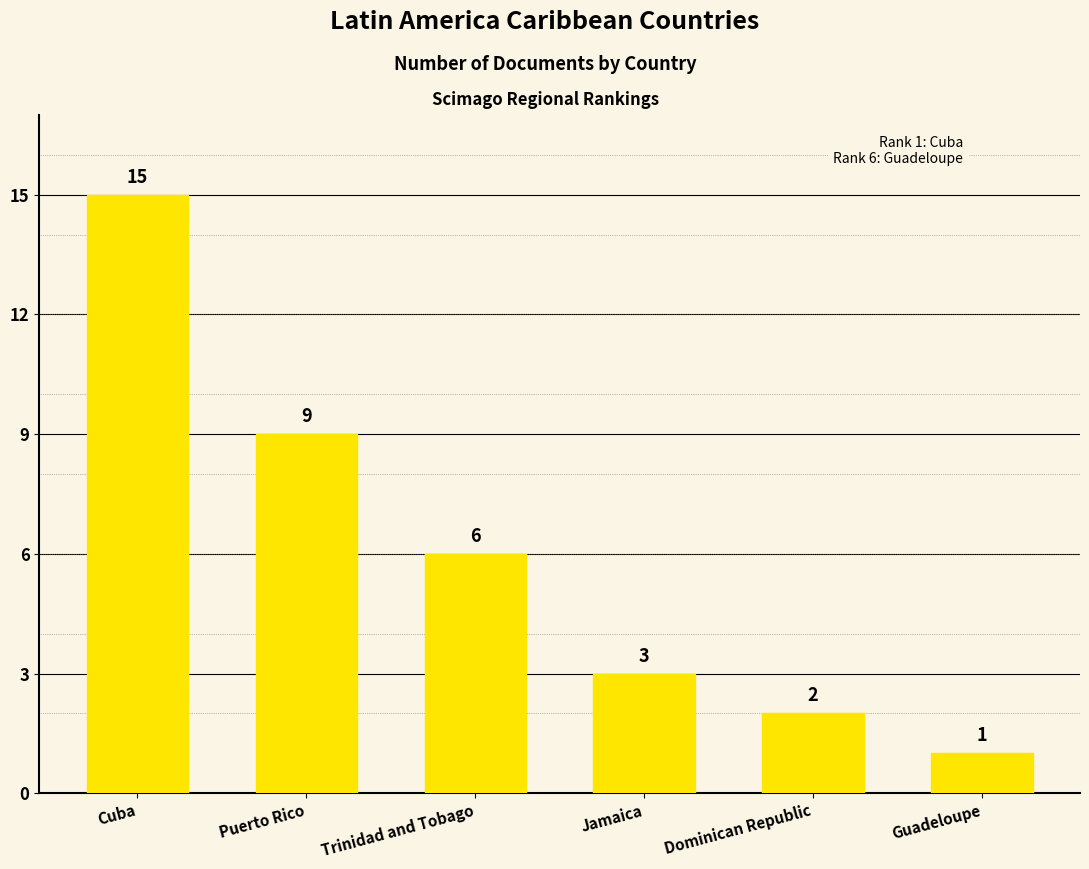

Does the chart contain any negative values?

No